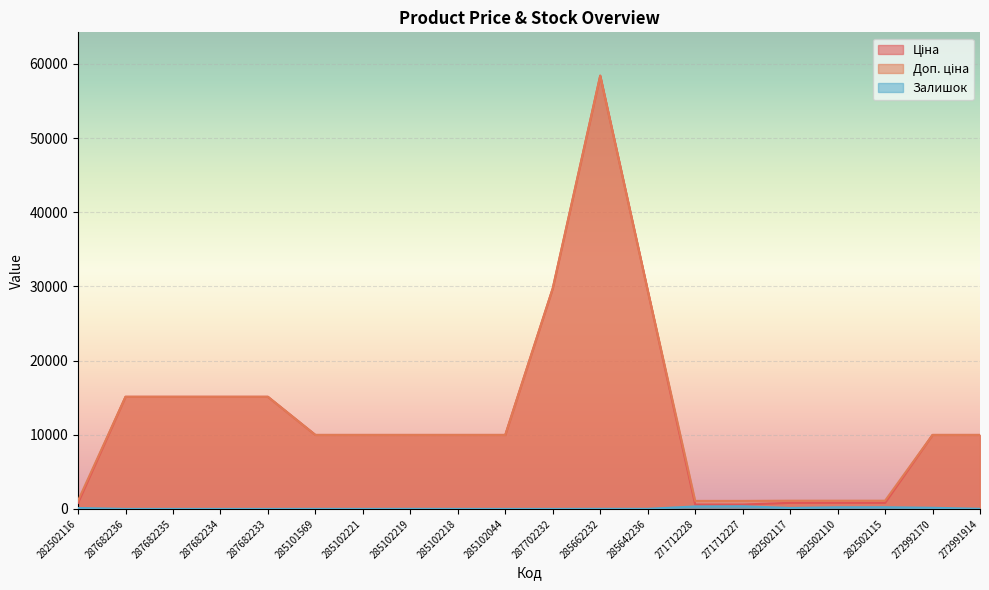

How many data points in Доп. ціна are above 9974?

14